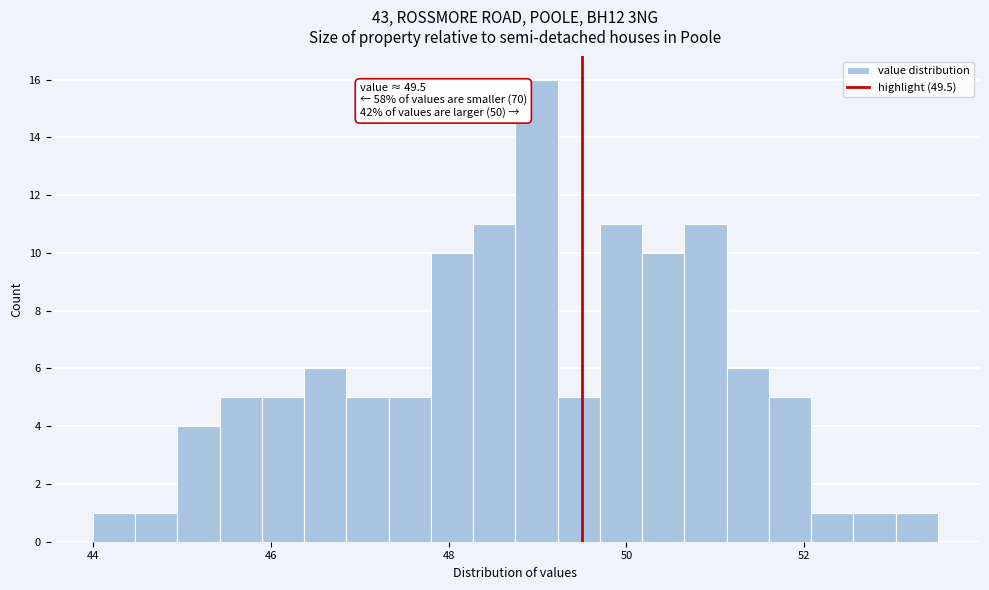

Around what value on the x-axis is the tallest bar? Give the approximate position of its centre, as read against the axis.

49.0